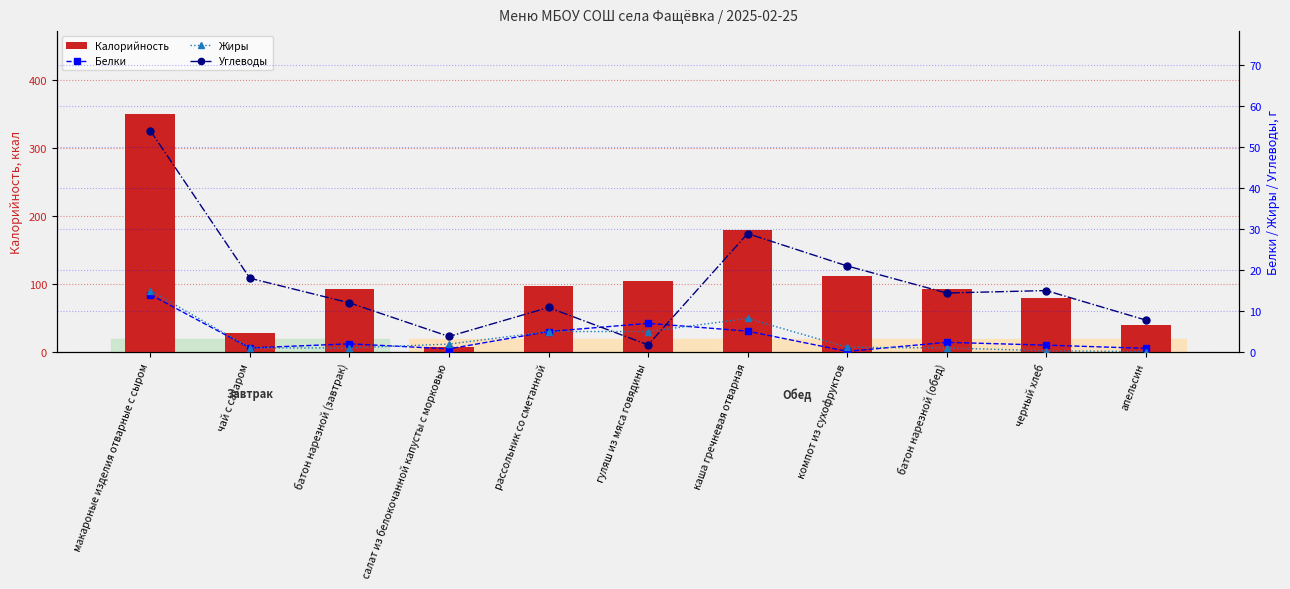

At компот из сухофруктов, list the series in order from smallest to largest.

Белки, Жиры, Углеводы, Калорийность